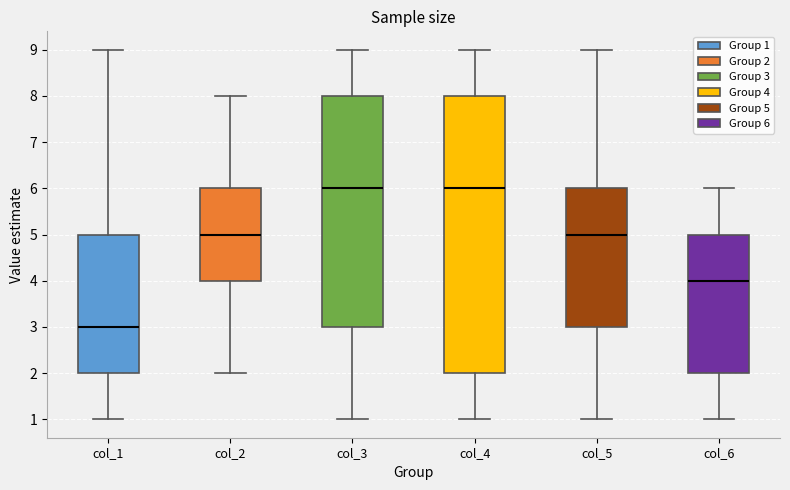

Reading left to right, transcribe this box plot: for each box, give where its median line is, the range the box spans, and where its two whiskers end, as read against the y-axis. The values are not printed on the chart, so give them approximately, as read against the axis.

col_1: median 3, box 2 to 5, whiskers 1 to 9
col_2: median 5, box 4 to 6, whiskers 2 to 8
col_3: median 6, box 3 to 8, whiskers 1 to 9
col_4: median 6, box 2 to 8, whiskers 1 to 9
col_5: median 5, box 3 to 6, whiskers 1 to 9
col_6: median 4, box 2 to 5, whiskers 1 to 6